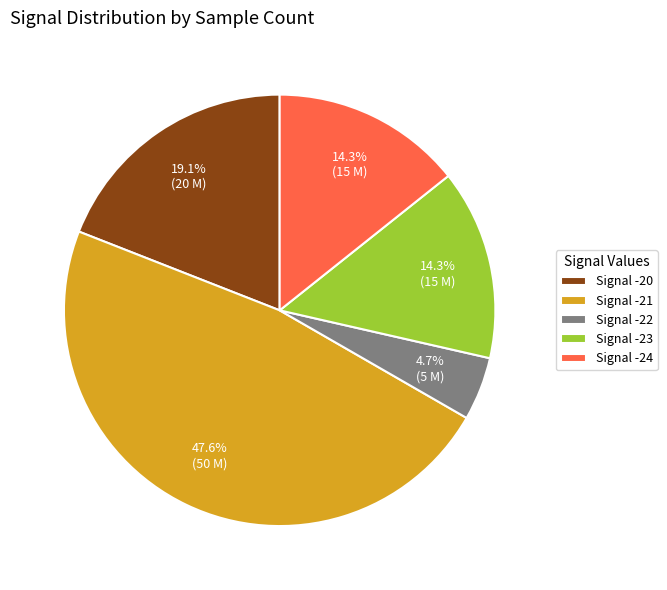

How much of the chart is everything except Signal -20?

80.9%